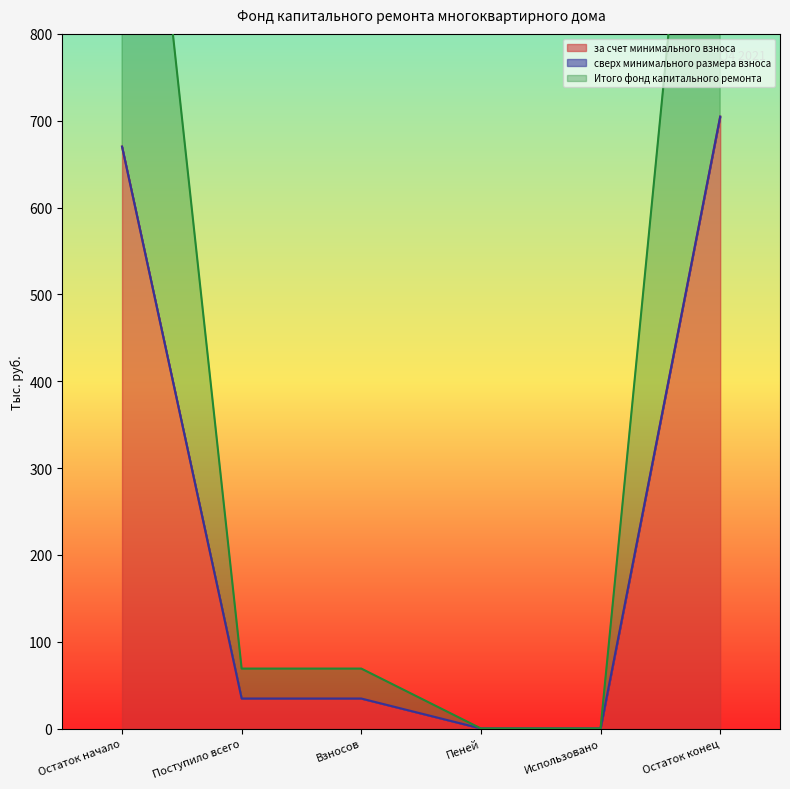

The за счет минимального взноса series shows -350.0 at Пеней. True or false?

False